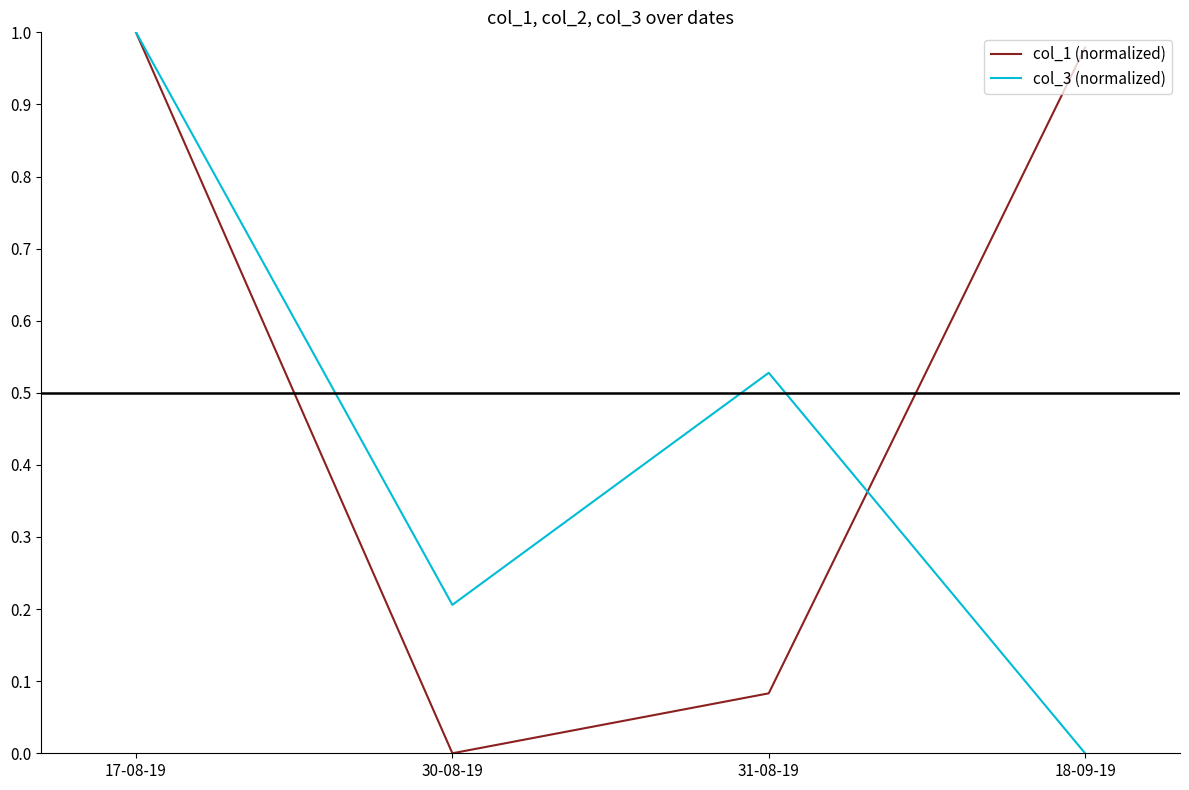

At which category does col_3 (normalized) reach its first local valley?

30-08-19